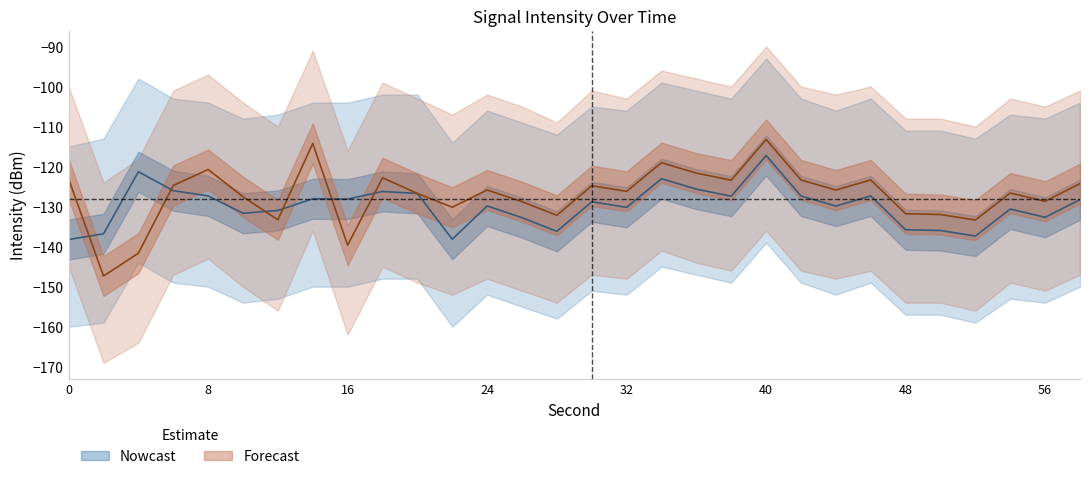

Where is Forecast nearest to the value -130?

22